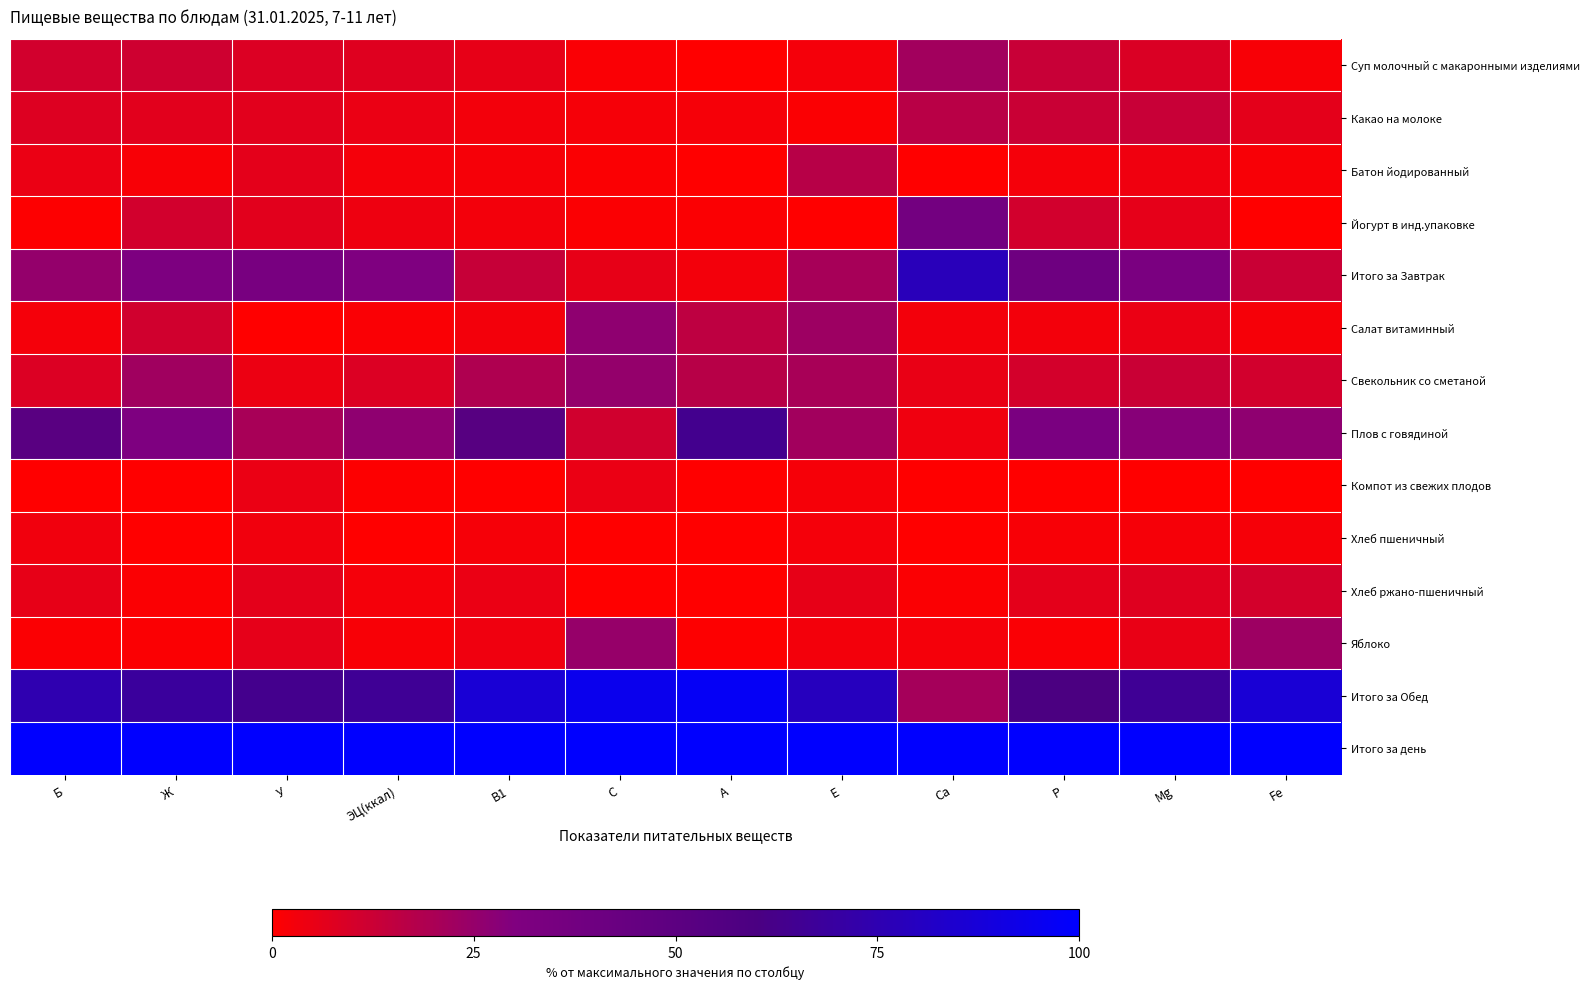

Reading right to left, what are all the values shown in this chart?

Суп молочный с макаронными изделиями: Fe=0.0	Mg=0.1	Р=0.1	Са=0.2	Е=0.0	А=0.0	С=0.0	В1=0.1	ЭЦ(ккал)=0.1	У=0.1	Ж=0.1	Б=0.1
Какао на молоке: Fe=0.1	Mg=0.1	Р=0.1	Са=0.2	Е=0.0	А=0.0	С=0.0	В1=0.0	ЭЦ(ккал)=0.0	У=0.1	Ж=0.1	Б=0.1
Батон йодированный: Fe=0.0	Mg=0.0	Р=0.0	Са=0.0	Е=0.2	А=0.0	С=0.0	В1=0.0	ЭЦ(ккал)=0.0	У=0.1	Ж=0.0	Б=0.0
Йогурт в инд.упаковке: Fe=0.0	Mg=0.1	Р=0.1	Са=0.4	Е=0.0	А=0.0	С=0.0	В1=0.0	ЭЦ(ккал)=0.0	У=0.1	Ж=0.1	Б=0.0
Итого за Завтрак: Fe=0.1	Mg=0.3	Р=0.4	Са=0.8	Е=0.2	А=0.0	С=0.1	В1=0.1	ЭЦ(ккал)=0.3	У=0.3	Ж=0.3	Б=0.3
Салат витаминный: Fe=0.0	Mg=0.0	Р=0.0	Са=0.0	Е=0.2	А=0.2	С=0.3	В1=0.0	ЭЦ(ккал)=0.0	У=0.0	Ж=0.1	Б=0.0
Свекольник со сметаной: Fe=0.1	Mg=0.1	Р=0.1	Са=0.1	Е=0.2	А=0.2	С=0.3	В1=0.2	ЭЦ(ккал)=0.1	У=0.0	Ж=0.2	Б=0.1
Плов с говядиной: Fe=0.3	Mg=0.3	Р=0.3	Са=0.0	Е=0.2	А=0.6	С=0.1	В1=0.5	ЭЦ(ккал)=0.3	У=0.2	Ж=0.3	Б=0.5
Компот из свежих плодов: Fe=0.0	Mg=0.0	Р=0.0	Са=0.0	Е=0.0	А=0.0	С=0.0	В1=0.0	ЭЦ(ккал)=0.0	У=0.0	Ж=0.0	Б=0.0
Хлеб пшеничный: Fe=0.0	Mg=0.0	Р=0.0	Са=0.0	Е=0.0	А=0.0	С=0.0	В1=0.0	ЭЦ(ккал)=0.0	У=0.0	Ж=0.0	Б=0.0
Хлеб ржано-пшеничный: Fe=0.1	Mg=0.1	Р=0.1	Са=0.0	Е=0.1	А=0.0	С=0.0	В1=0.0	ЭЦ(ккал)=0.0	У=0.1	Ж=0.0	Б=0.1
Яблоко: Fe=0.2	Mg=0.1	Р=0.0	Са=0.0	Е=0.0	А=0.0	С=0.2	В1=0.0	ЭЦ(ккал)=0.0	У=0.1	Ж=0.0	Б=0.0
Итого за Обед: Fe=0.9	Mg=0.7	Р=0.6	Са=0.2	Е=0.8	А=1.0	С=0.9	В1=0.9	ЭЦ(ккал)=0.7	У=0.6	Ж=0.7	Б=0.7
Итого за день: Fe=1.0	Mg=1.0	Р=1.0	Са=1.0	Е=1.0	А=1.0	С=1.0	В1=1.0	ЭЦ(ккал)=1.0	У=1.0	Ж=1.0	Б=1.0